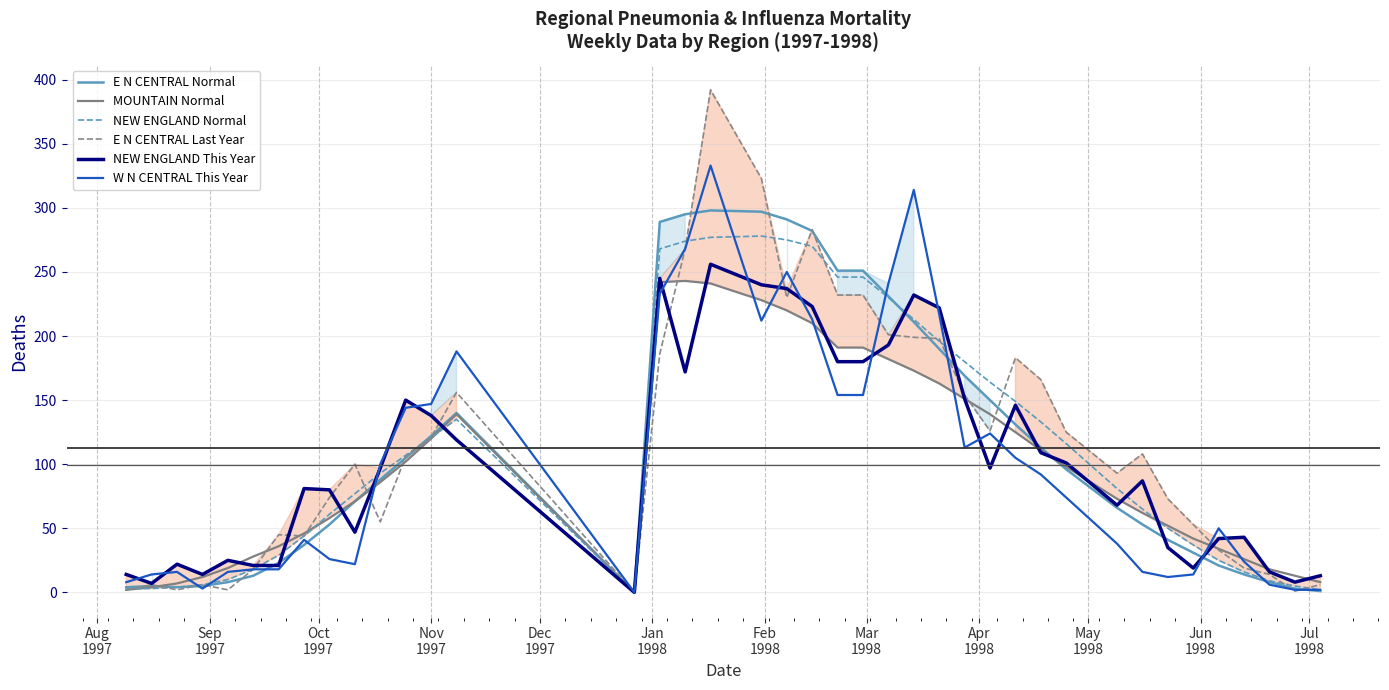

Which series has the largest range (max minus min)?

E N CENTRAL Last Year